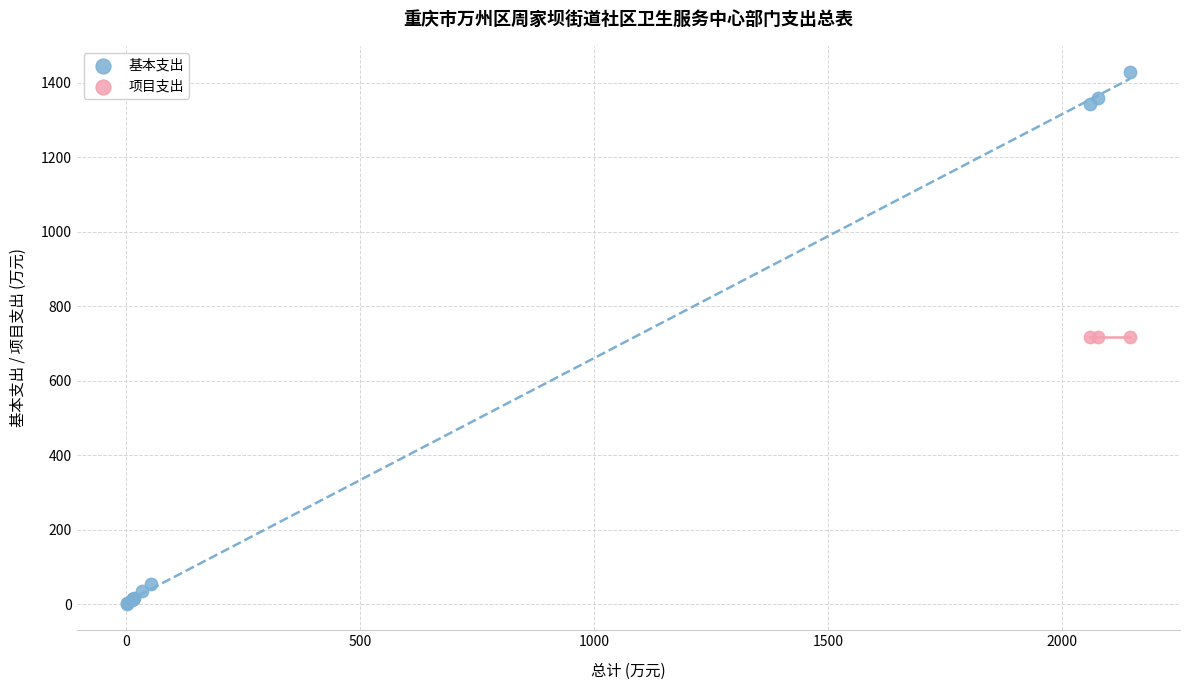

Which series reaches the maximum Y coordinate?

基本支出